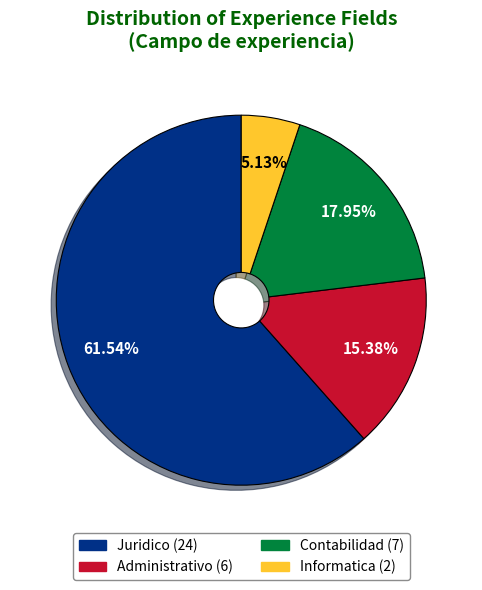

To the nearest percent, what is the difference between the Administrativo and Informatica slice percentages?

10%